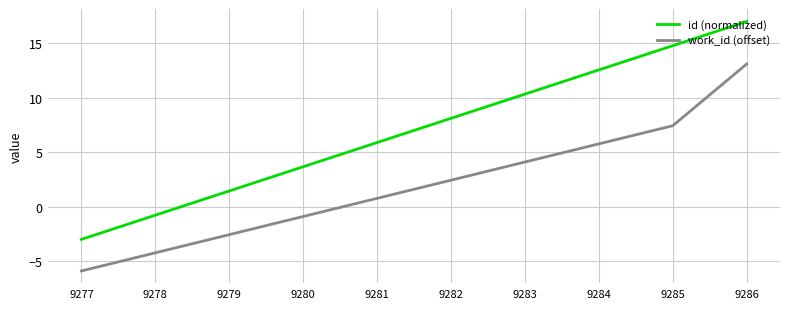

What is the difference between the highest and lowest values at 9283?

6.2